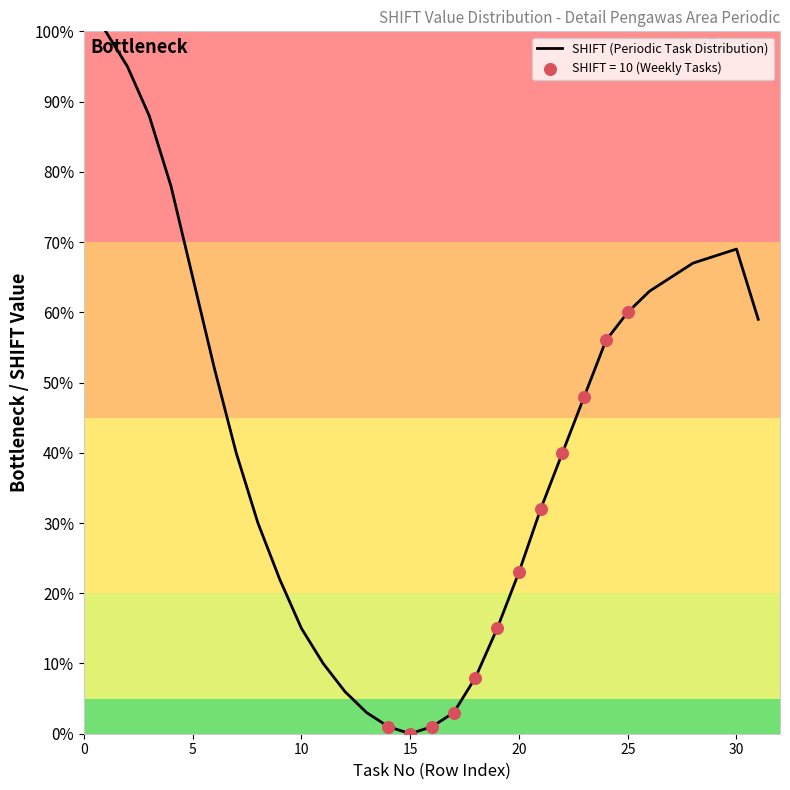

What is the difference between the maximum and minimum values?

100